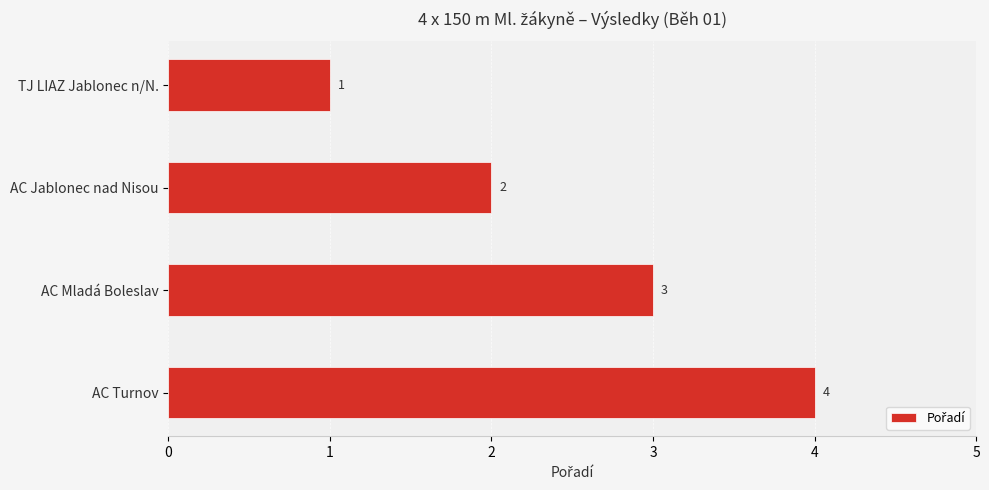

At which label is the value closest to 2?

AC Jablonec nad Nisou